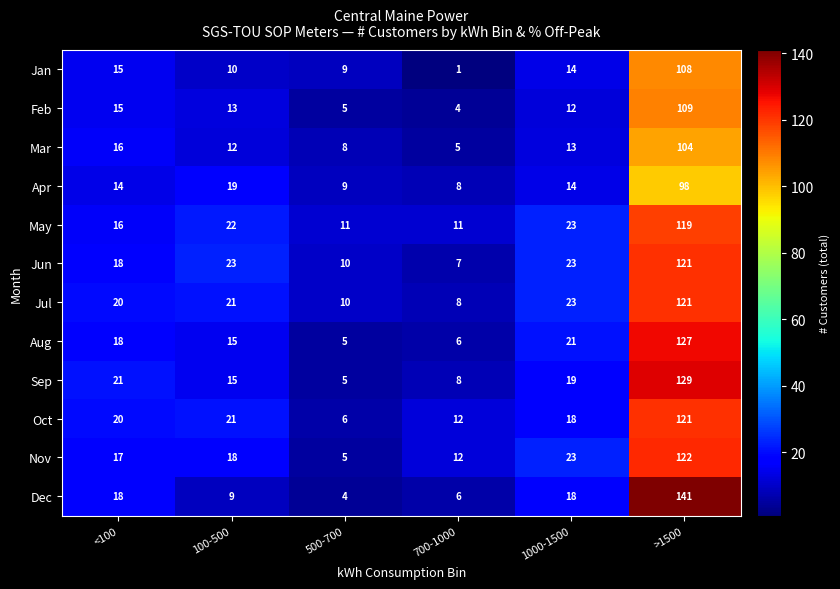

At how many categories does at least one series exceed 104?

1